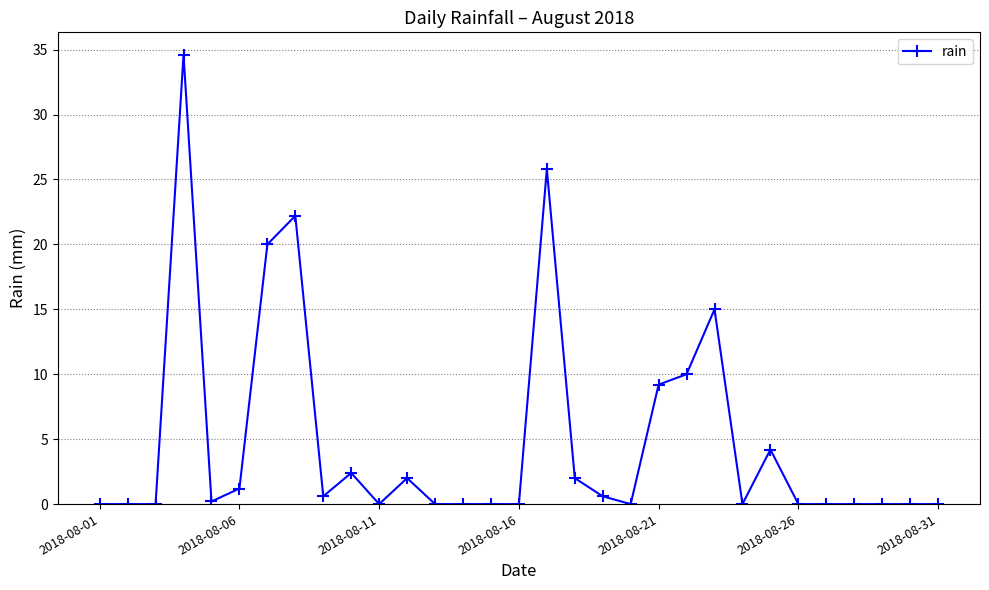

True or false: the data has more than 1 interior local peaks.

True